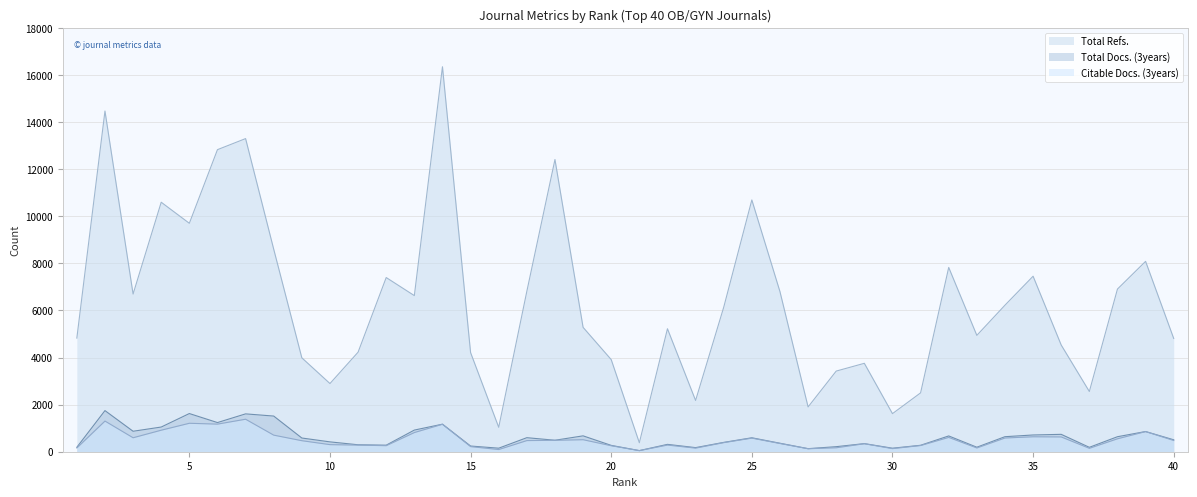

Which series has the largest total across all categories?

Total Refs.